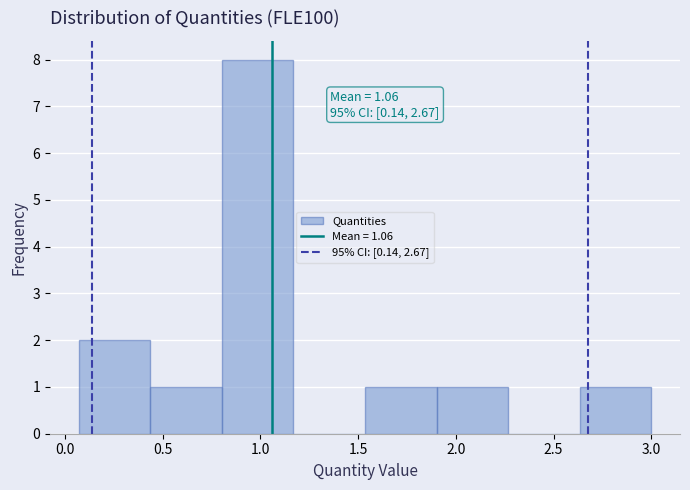

Which range on the x-axis has the tallest bar?

0.80 to 1.15